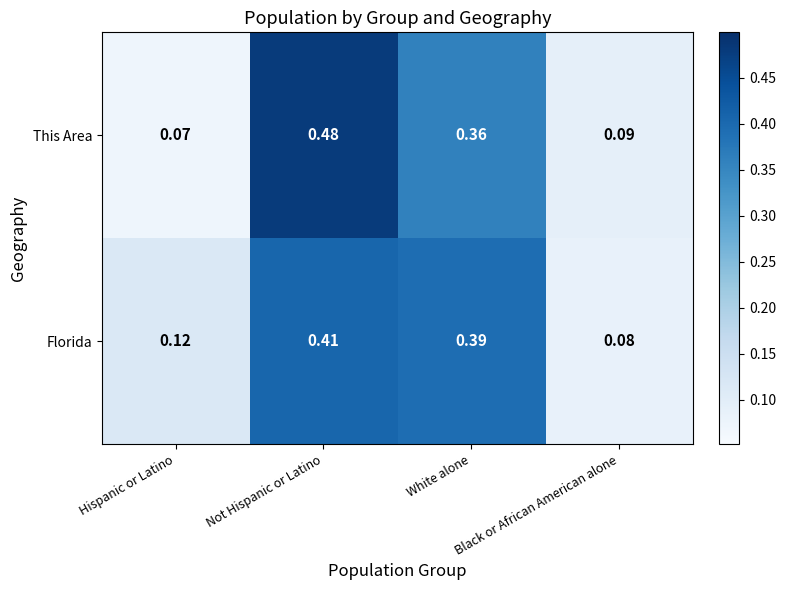

At which label is This Area closest to 0?

Hispanic or Latino